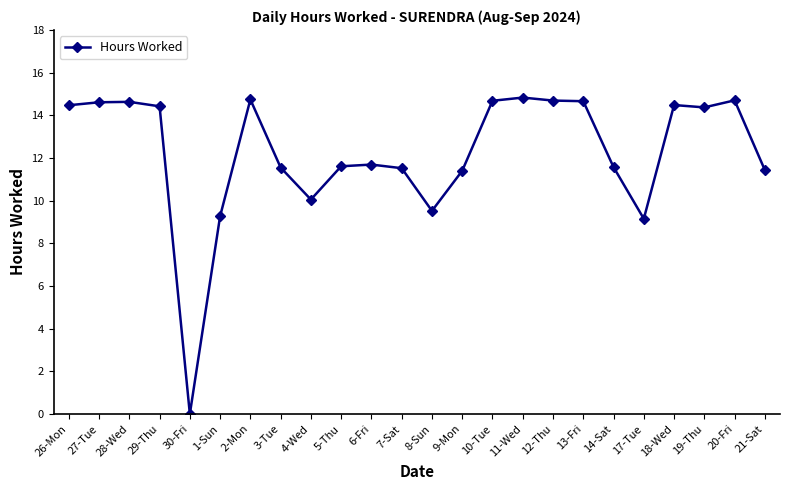

What is the difference between the second highest and second lowest values?

5.6